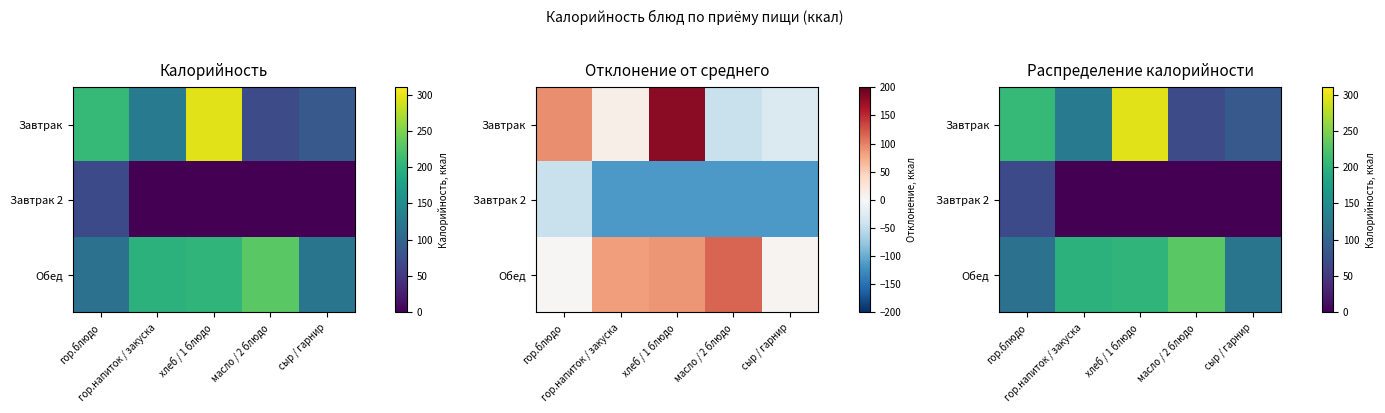

The value of Обед at сыр / гарнир is 42.4. True or false?

False